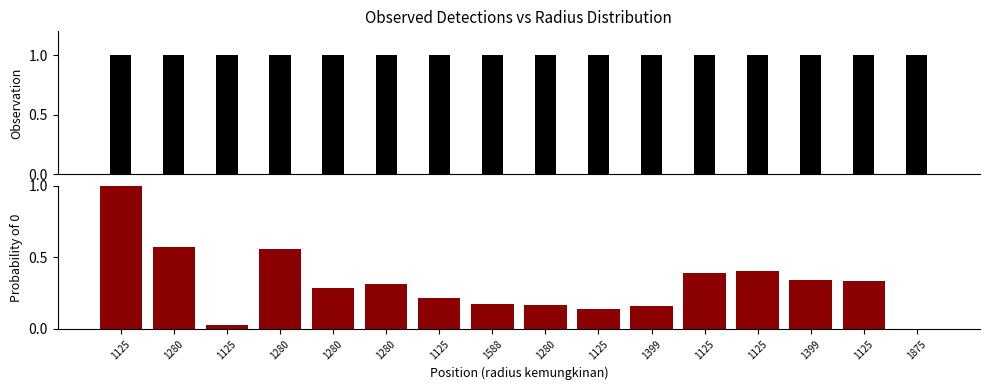

List the labels in order of Observation value, smallest first.

1125, 1280, 1125, 1280, 1280, 1280, 1125, 1588, 1280, 1125, 1399, 1125, 1125, 1399, 1125, 1875